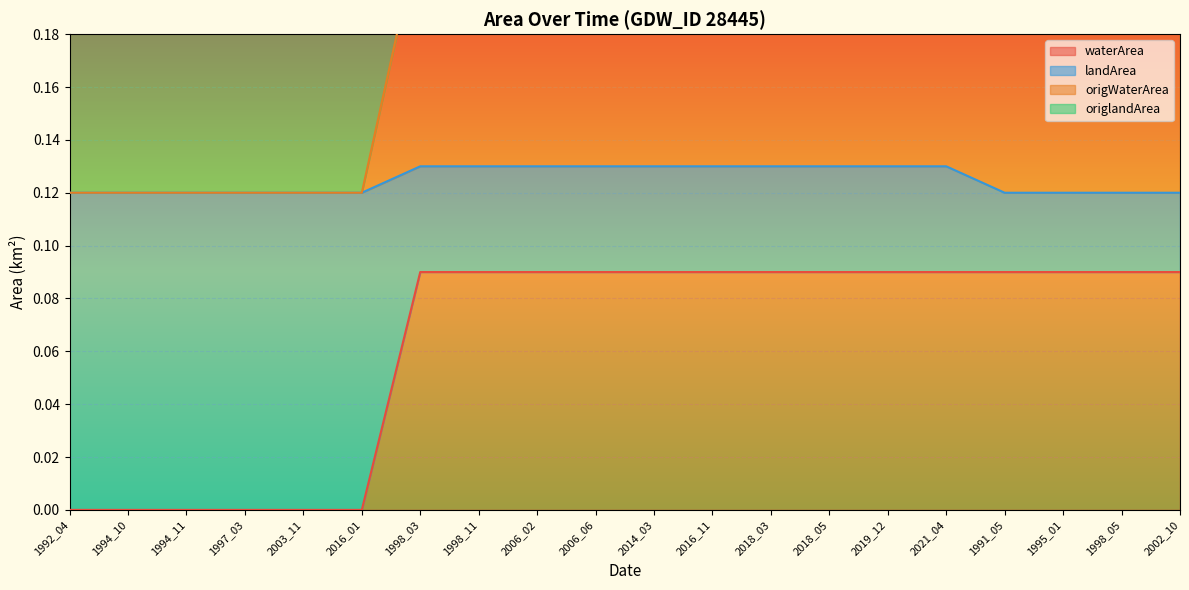

What is the label of the 16th point from the left?

2021_04